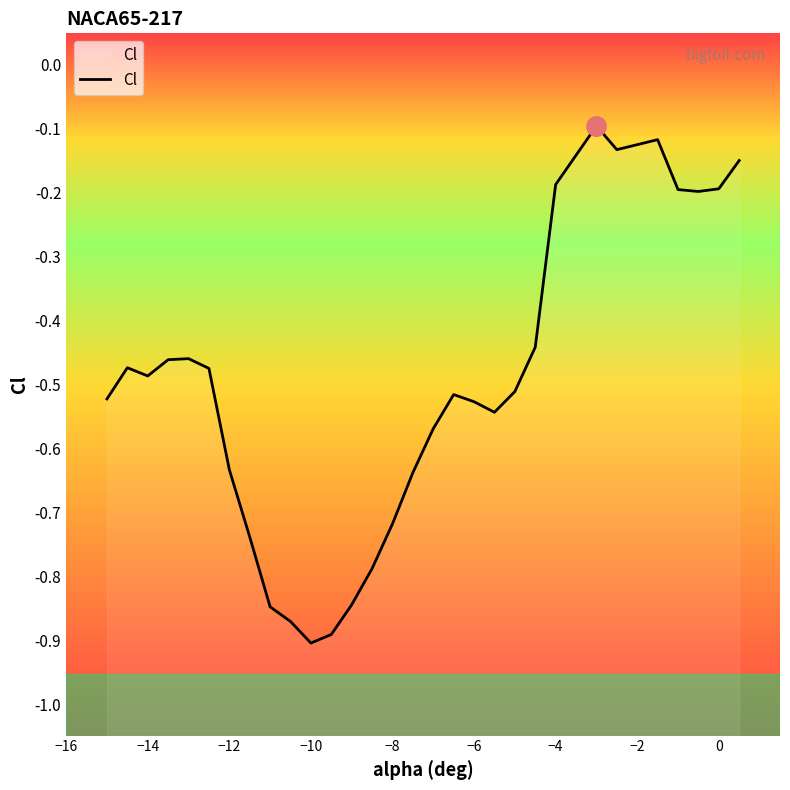

Is it true that the value at 17 is -0.7?

False